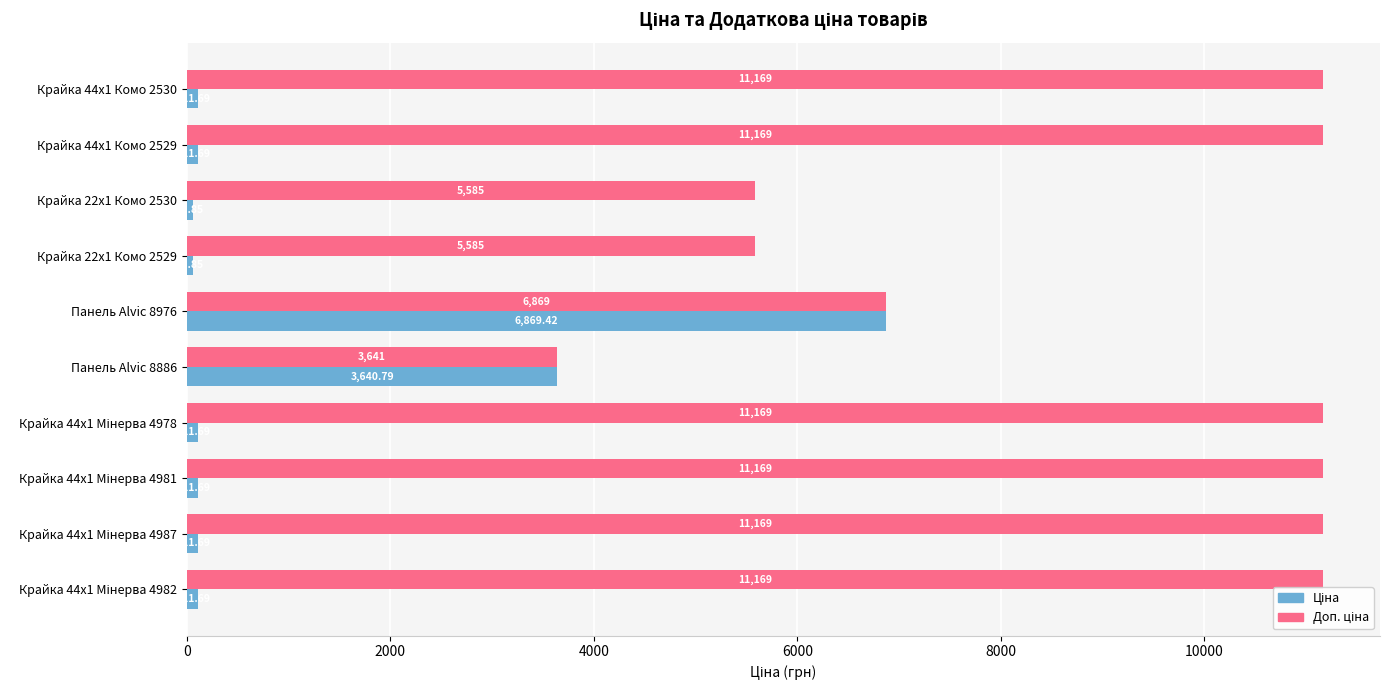

At how many categories does at least one series exceed 501?

10